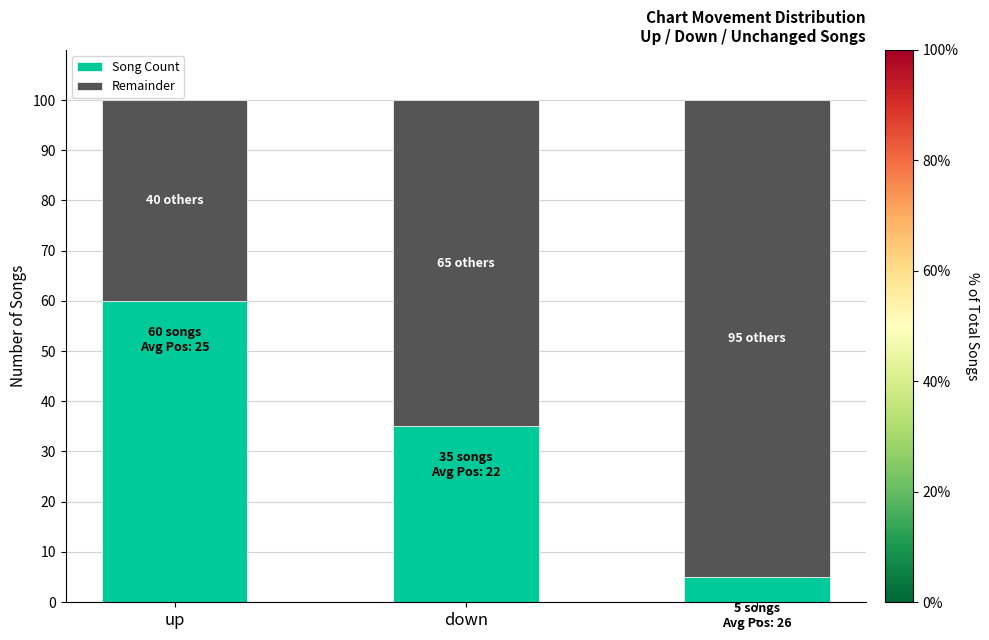

Count the number of categories in the chart.

3